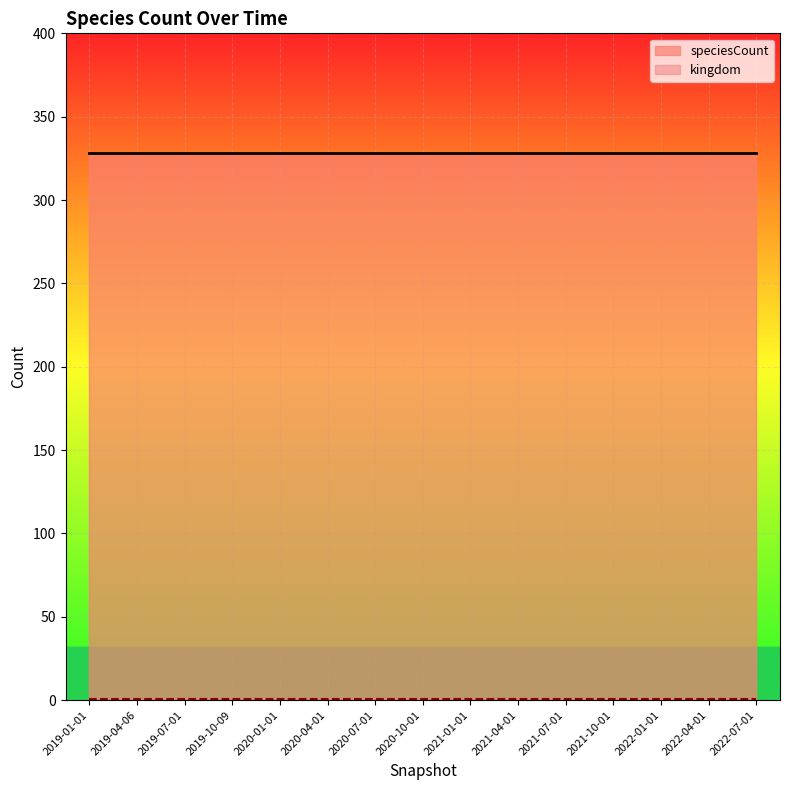

True or false: kingdom has more than 2 points higher than both neighbors.

False